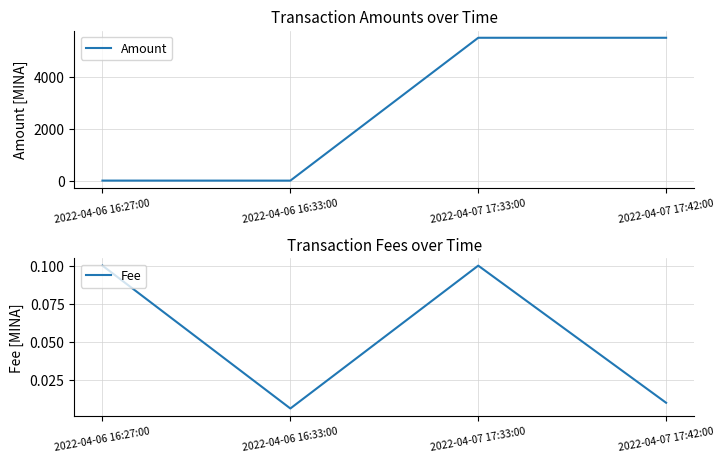

What is the sum of the Amount values at 2022-04-06 16:33:00 and 2022-04-06 16:27:00?

17.8